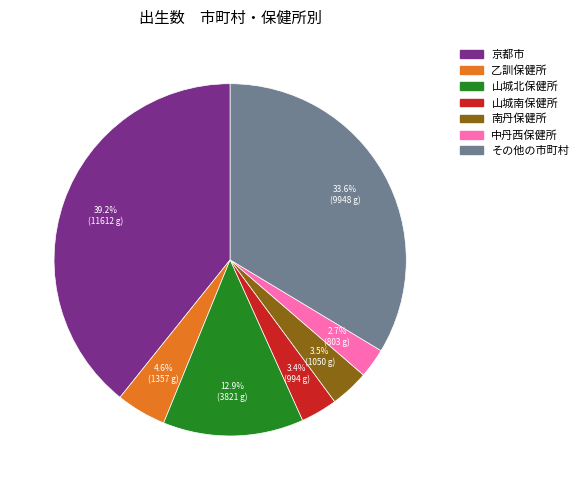

How many segments does this pie chart have?

7